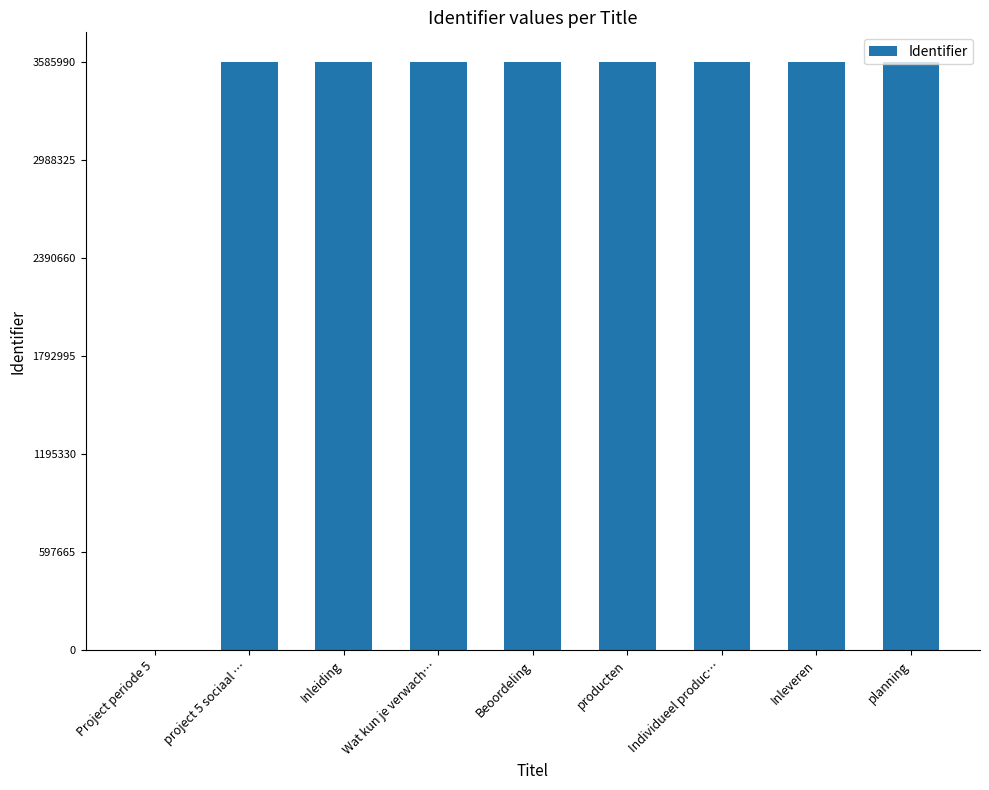

True or false: the data shows 931740 at Wat kun je verwach….

False